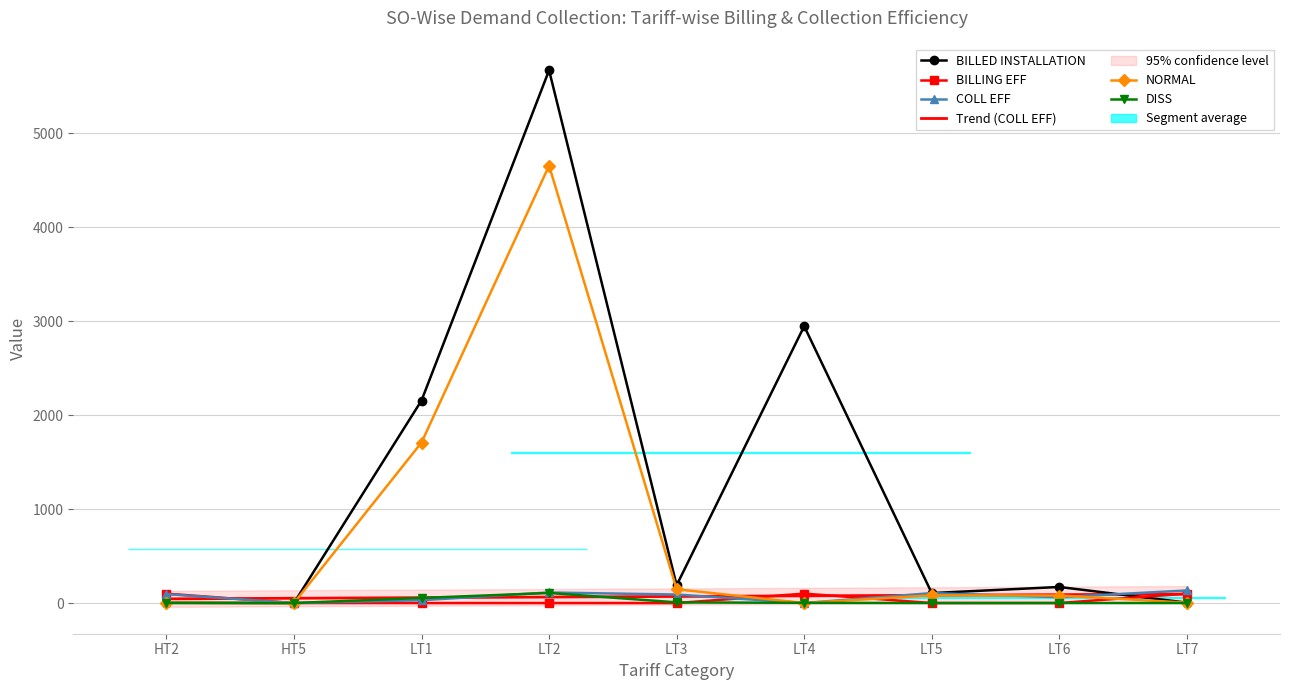

What is the average value of the BILLING EFF series?

33.3